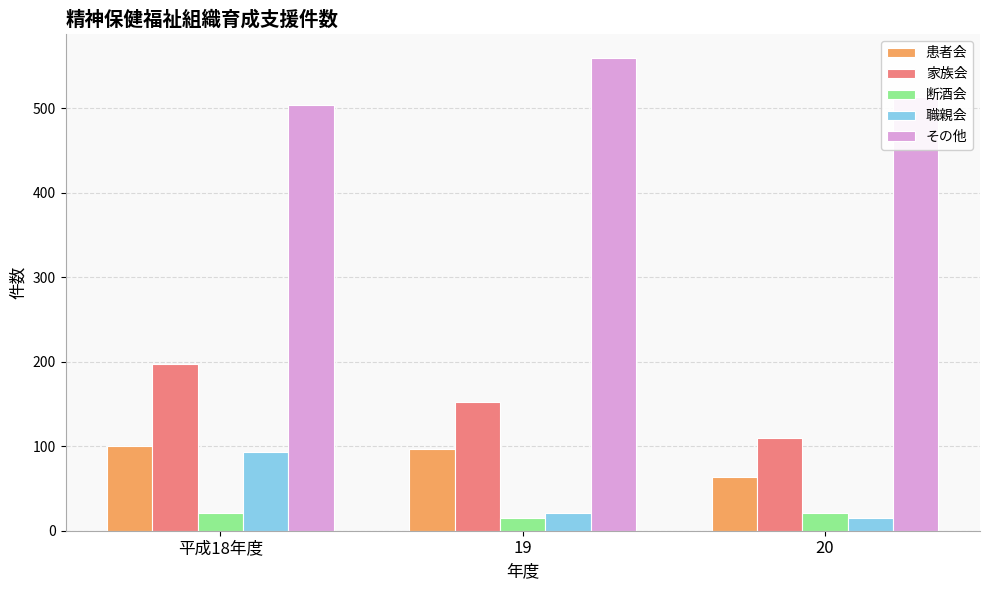

The value of 家族会 at 20 is 22. True or false?

False